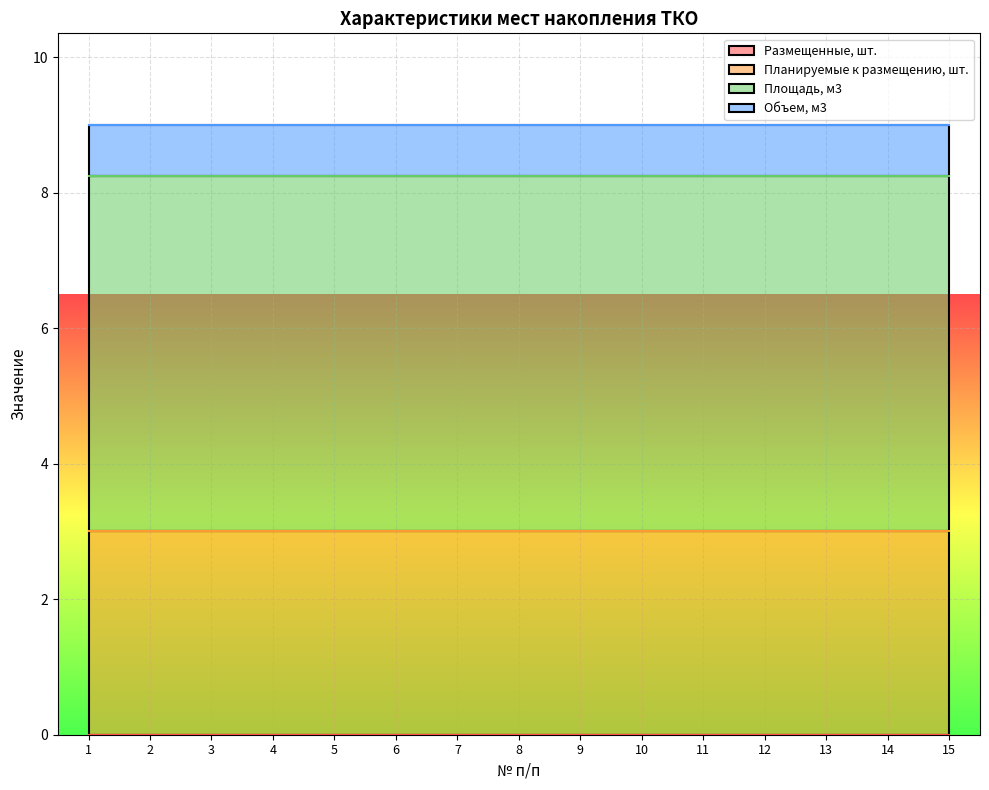

Rank the series at 15 from lowest to highest value.

Размещенные, шт., Объем, м3, Планируемые к размещению, шт., Площадь, м3